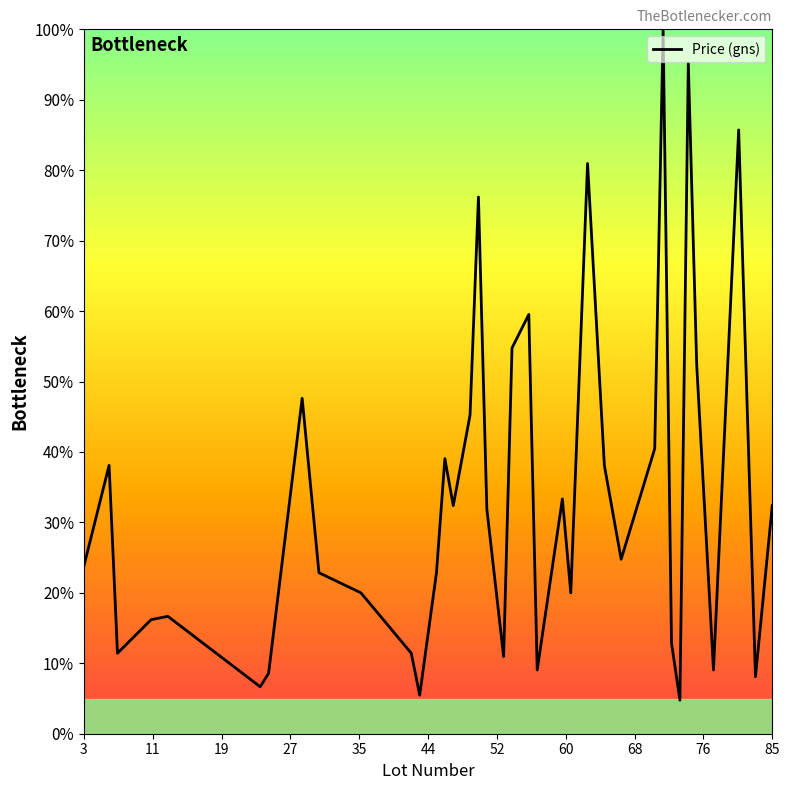

What is the maximum value shown in the chart?

100.0